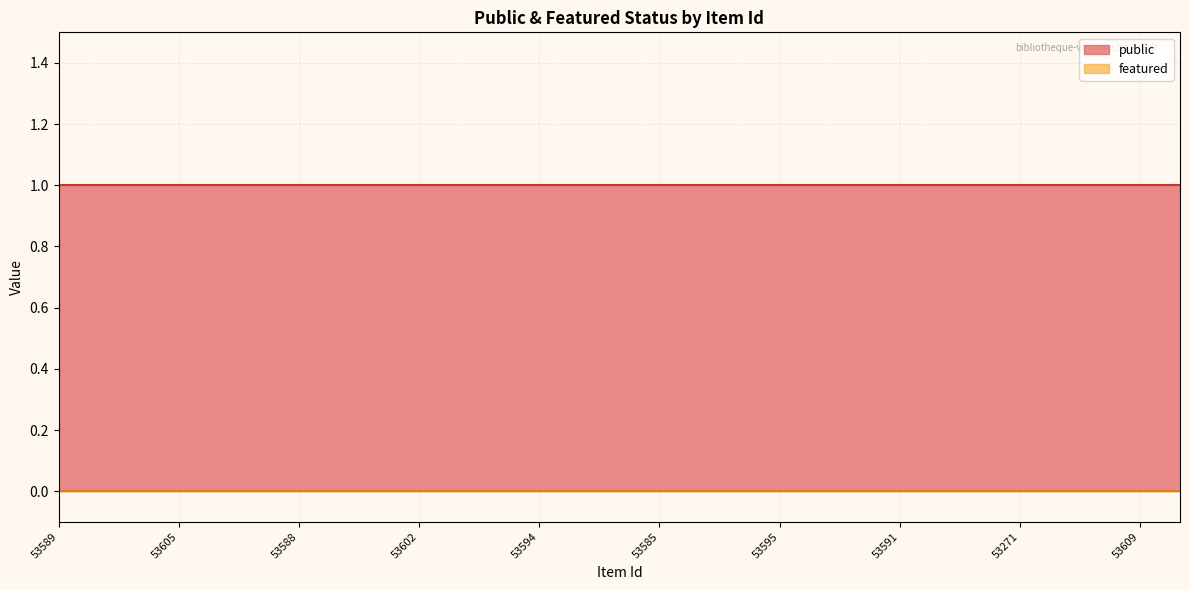

What is the average value of the public series?

1